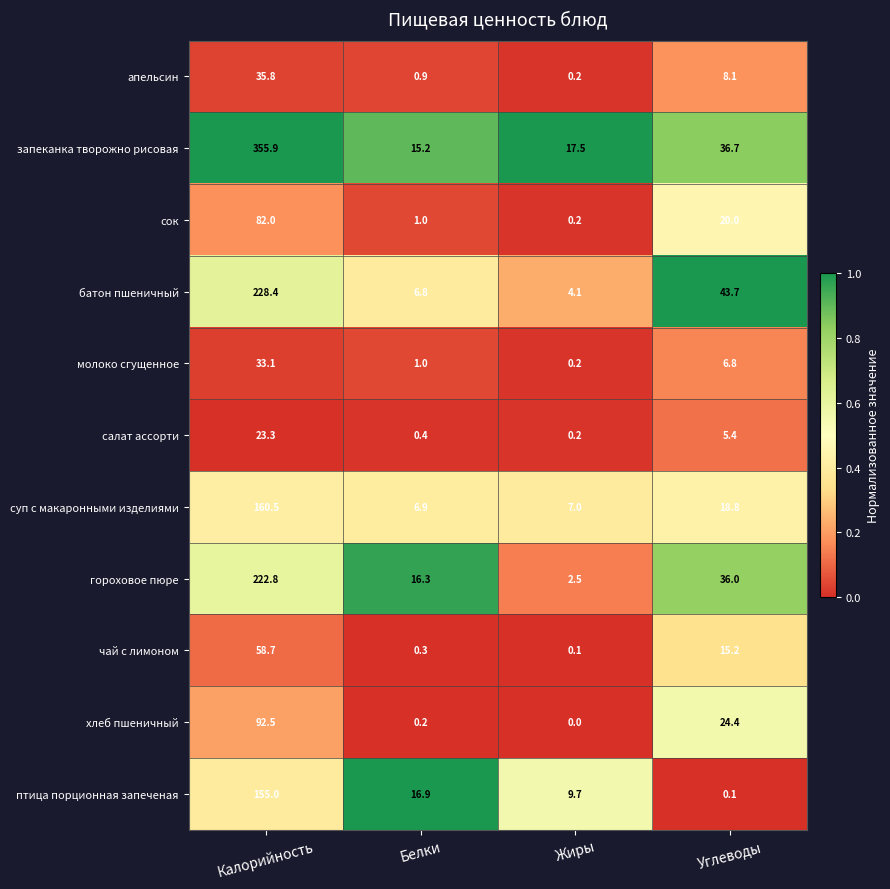

Is it true that хлеб пшеничный equals 0.0 at Жиры?

True